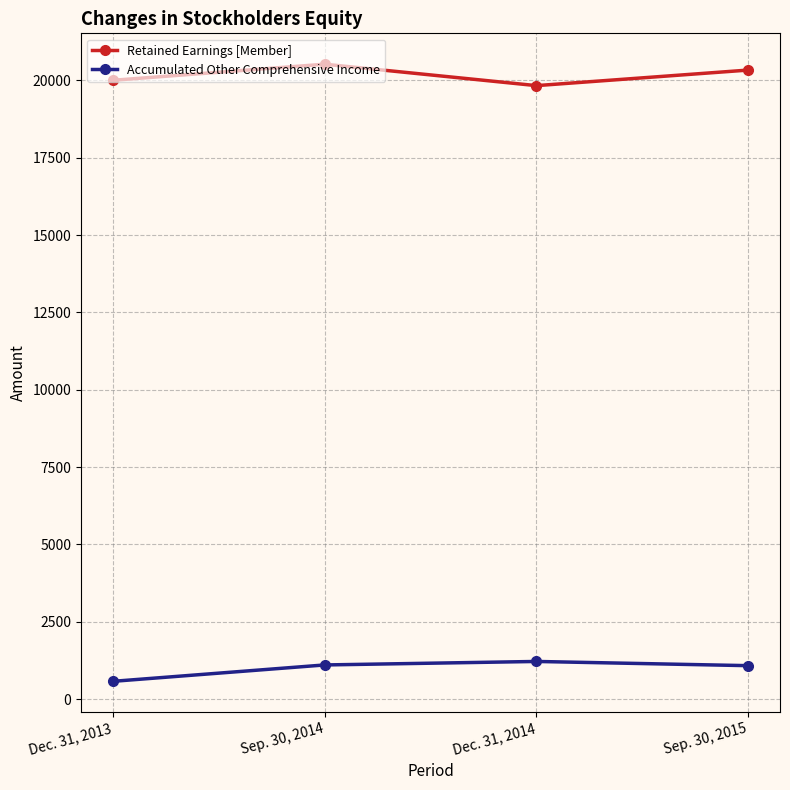

Rank the categories by Accumulated Other Comprehensive Income value from lowest to highest.

Dec. 31, 2013, Sep. 30, 2015, Sep. 30, 2014, Dec. 31, 2014